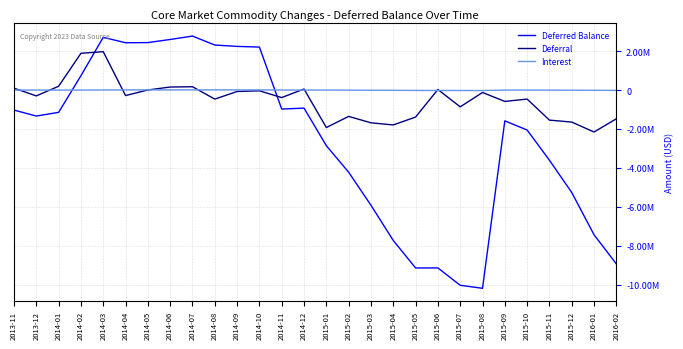

What is the label of the 5th point from the right?

2015-10